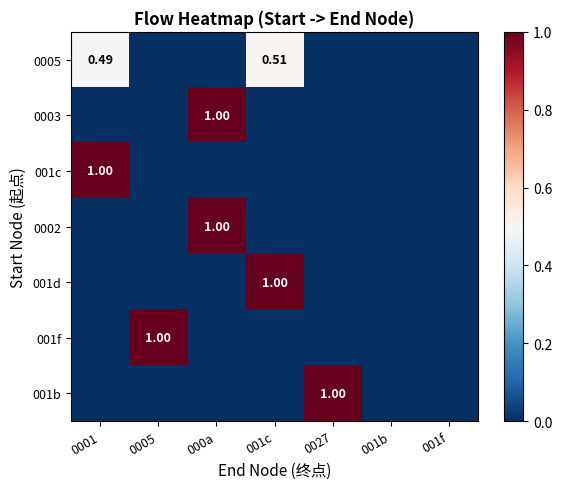

List the labels in order of 001f value, smallest first.

0001, 000a, 001c, 0027, 001b, 001f, 0005